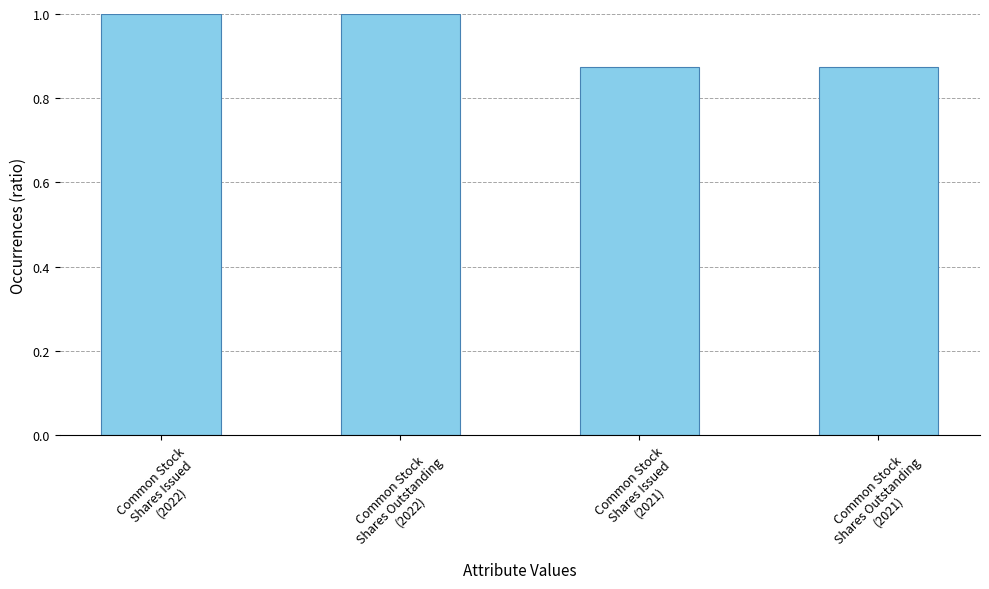

What is the maximum value shown in the chart?

1.0